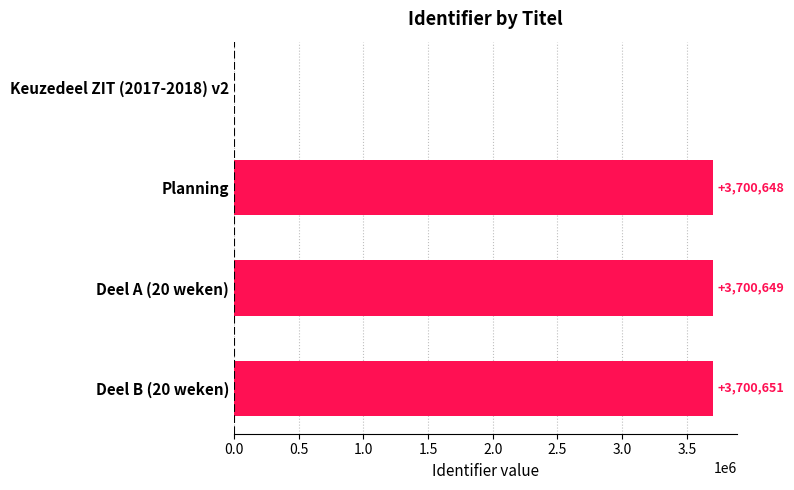

Reading top to bottom, what are all the values shown in this chart?

Keuzedeel ZIT (2017-2018) v2=0	Planning=3700648	Deel A (20 weken)=3700649	Deel B (20 weken)=3700651